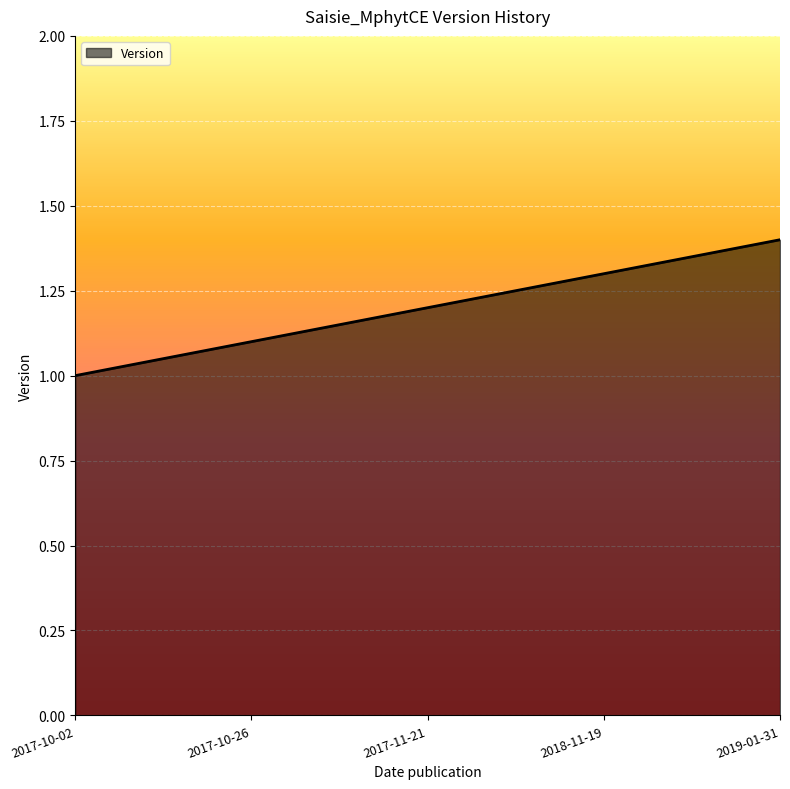

Does the chart have visible grid lines?

Yes